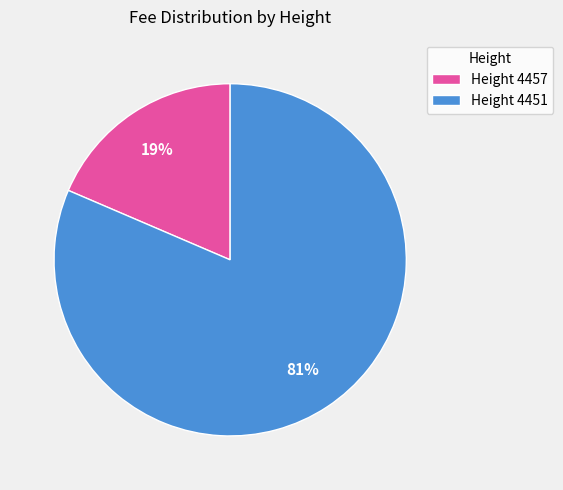

Combined, do Height 4457 and Height 4451 account for over 50%?

Yes